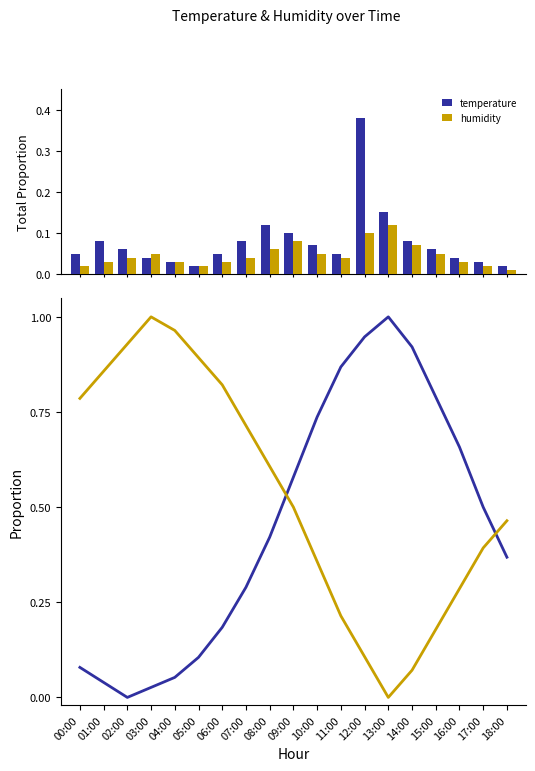

How many values in humidity are above zero?

18